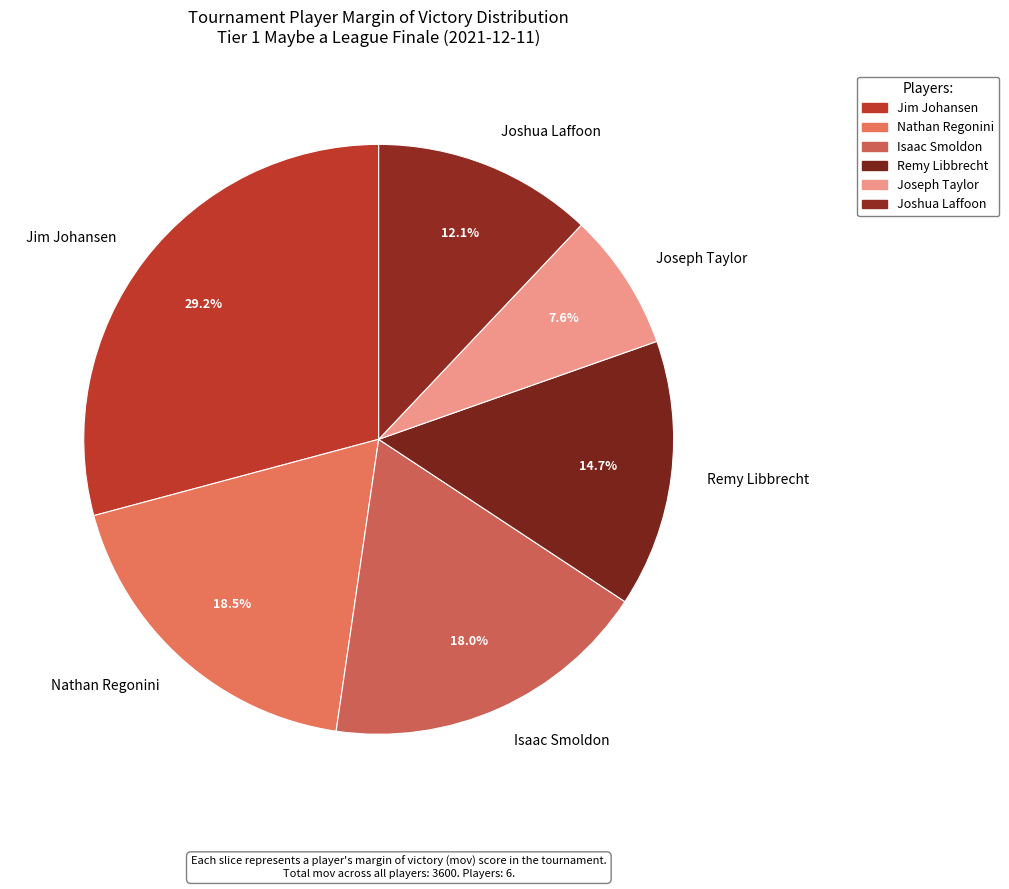

Which slice is the largest?

Jim Johansen